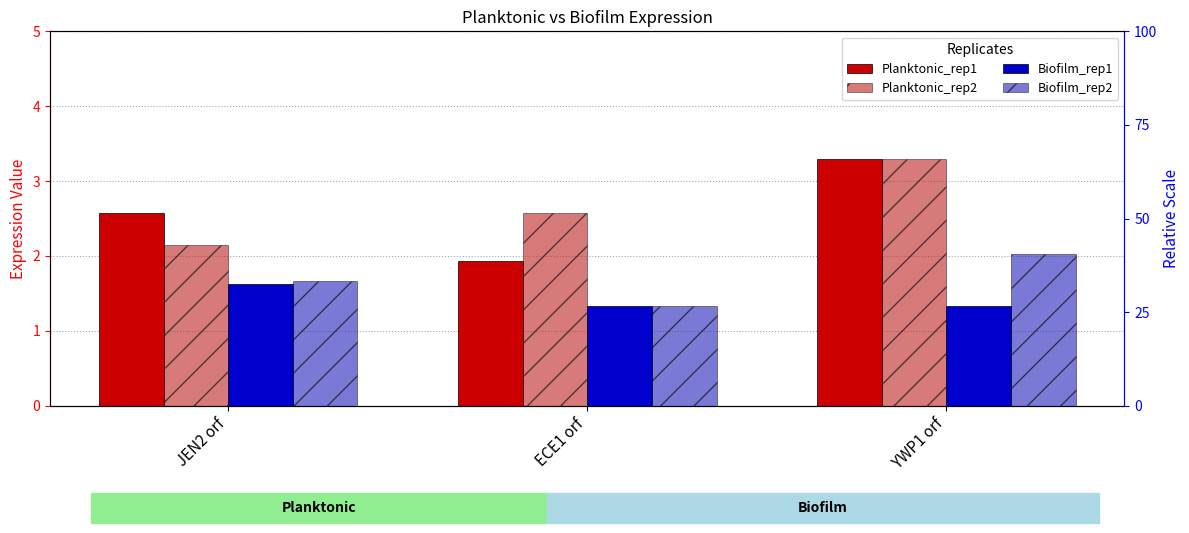

At which label is Planktonic_rep2 closest to 2?

JEN2 orf